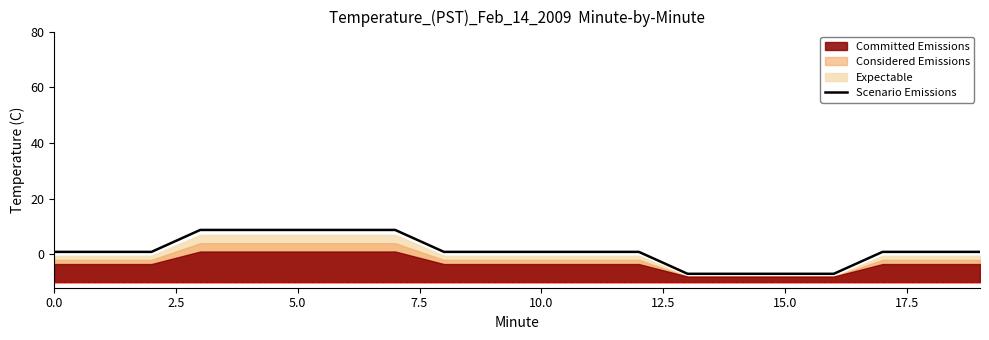

What is the label of the 5th point from the right?

15